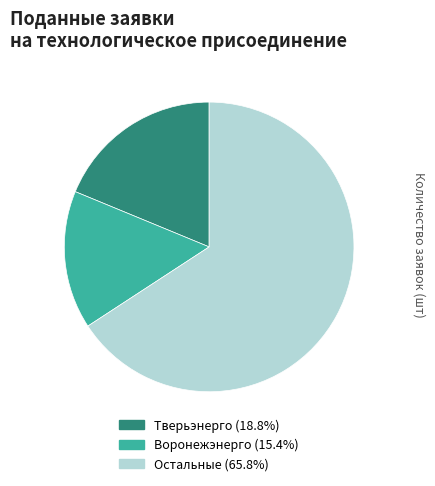

Approximately how many times larger is the value at Тверьэнерго (18.8%) compared to Остальные (65.8%)?

0.3